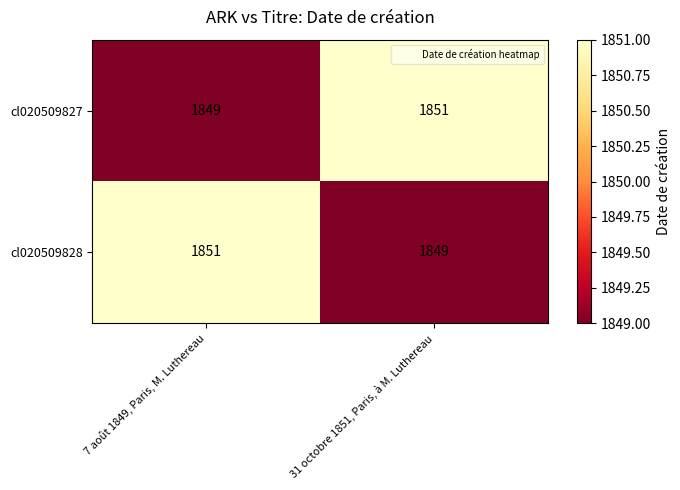

What is the average value of the cl020509827 series?

1850